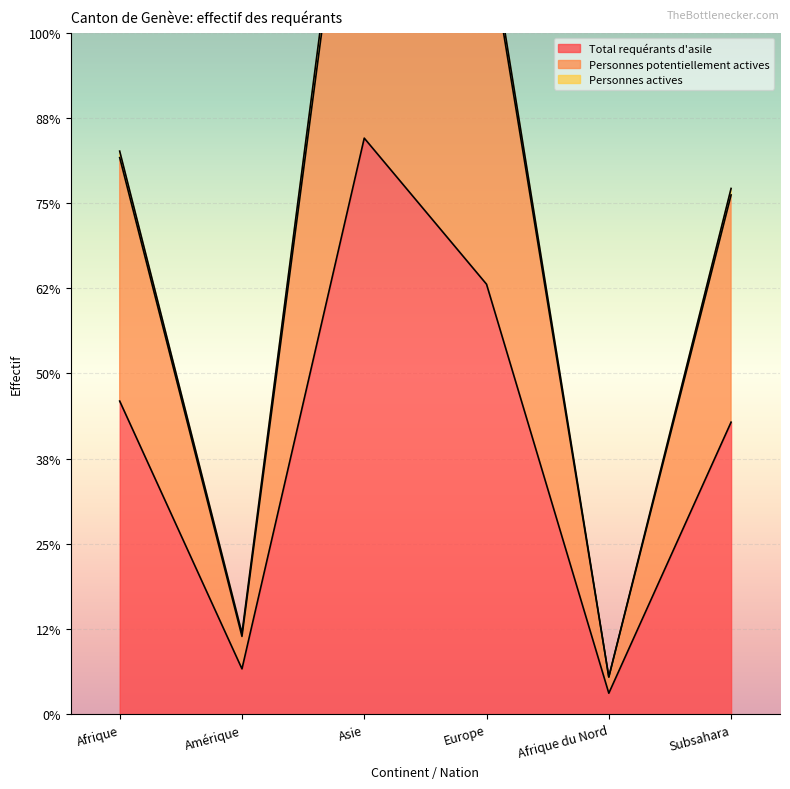

True or false: Personnes potentiellement actives and Total requérants d'asile cross at least once.

False